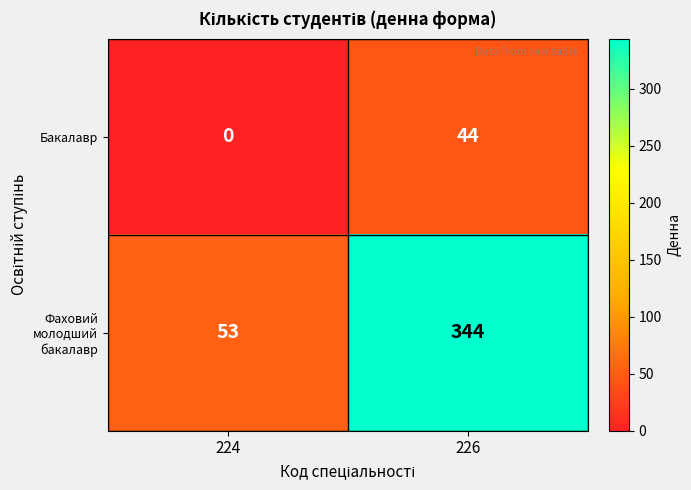

The value of Бакалавр at 226 is 70. True or false?

False